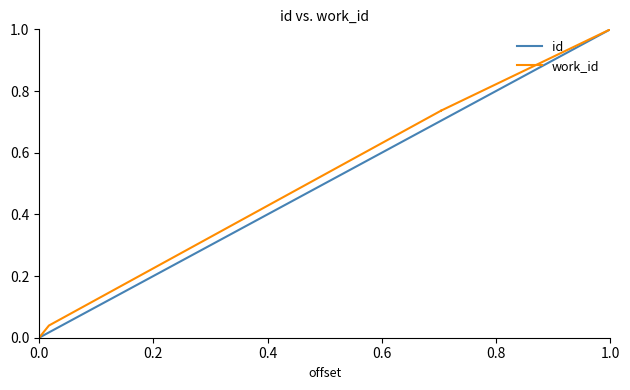

What is the maximum value for work_id?

1.0